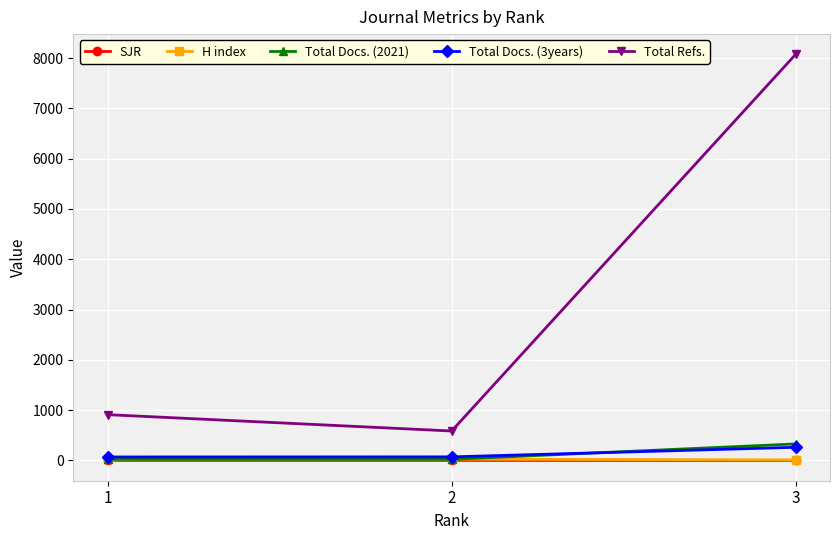

Count the H index values in the range 11 to 25.

3